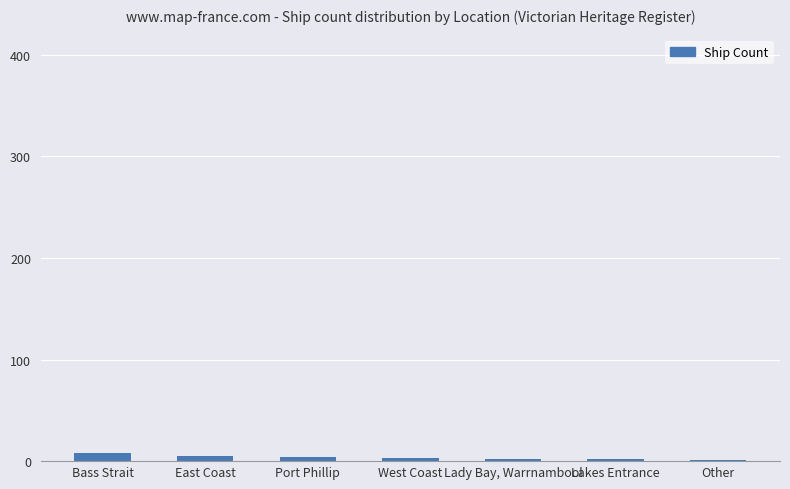

What is the sum of all values?

25